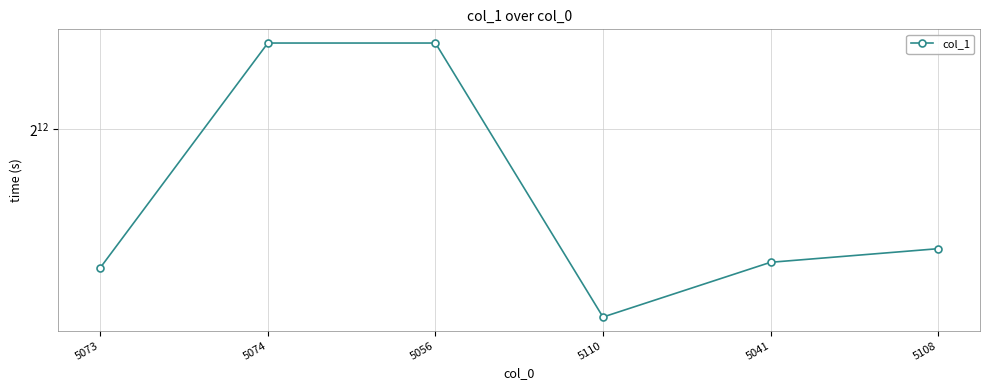

True or false: the data shows 3331 at 5041.

True